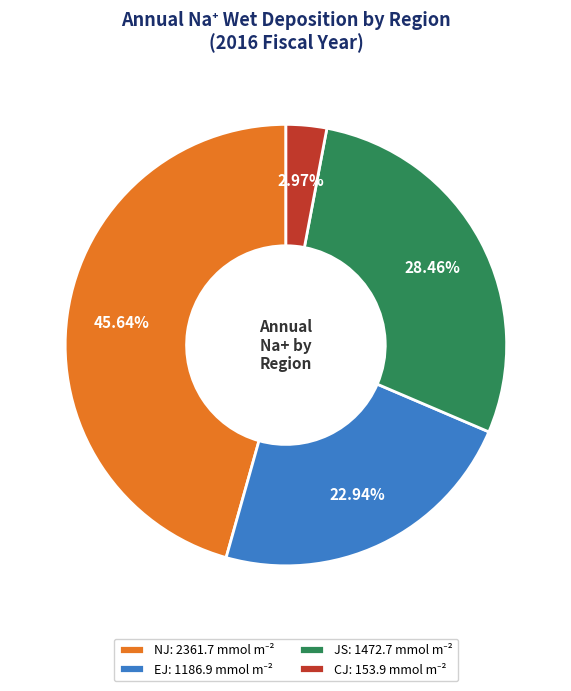

Is there any slice that represents more than half of the pie?

No